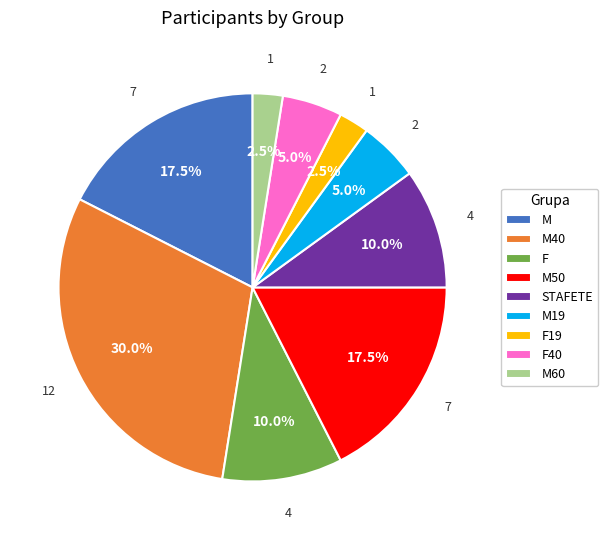

To the nearest percent, what is the difference between the STAFETE and F40 slice percentages?

5%